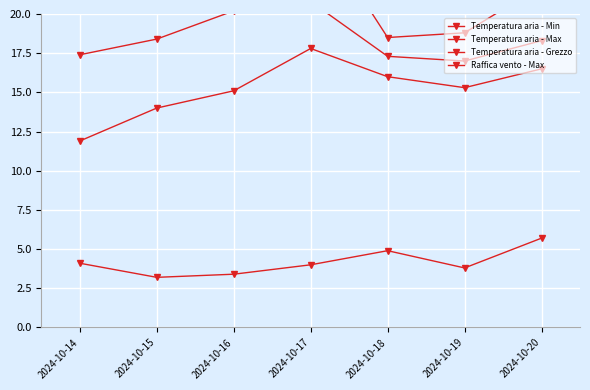

List the series in order of their peak value, highest first.

Temperatura aria - Max, Temperatura aria - Grezzo, Temperatura aria - Min, Raffica vento - Max